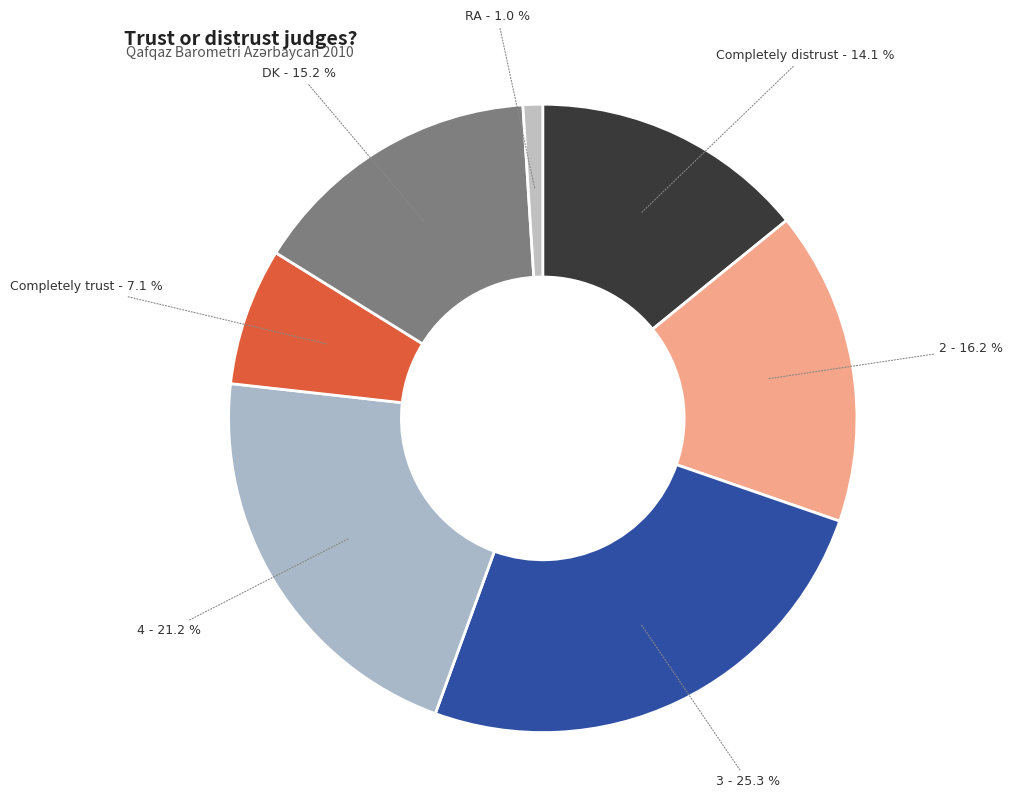

How many slices are in this pie chart?

7